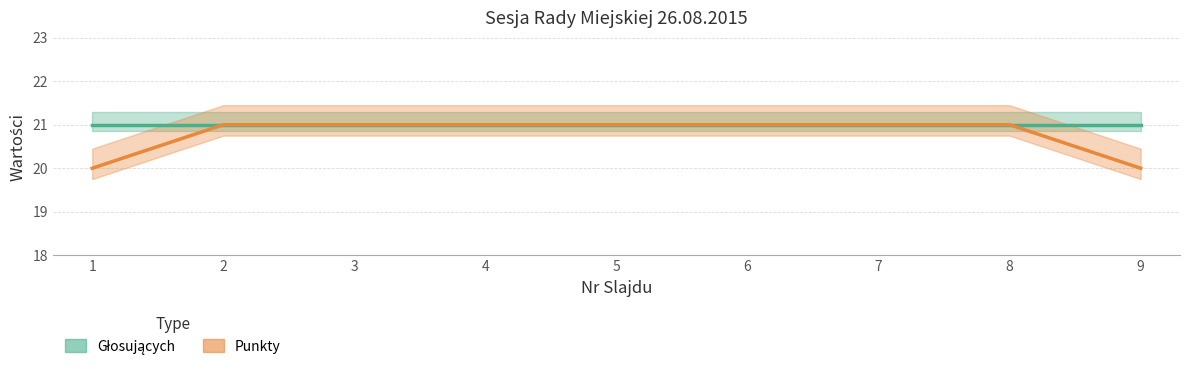

What is the approximate value at 5?

21